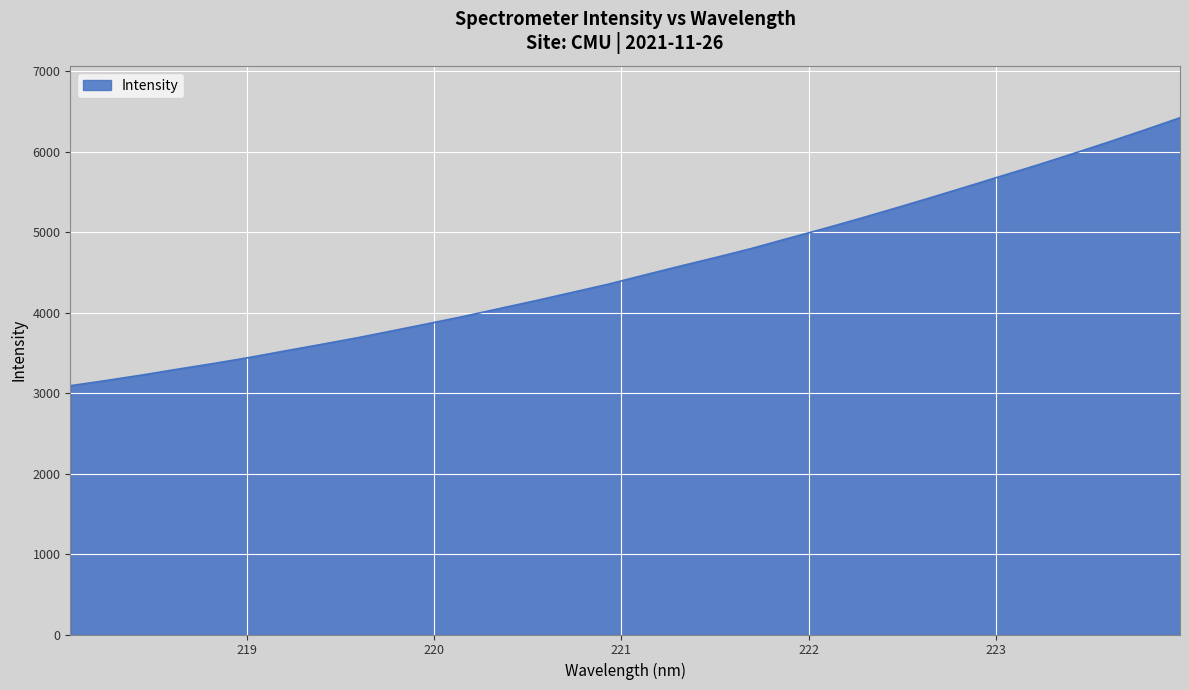

How many distinct data groups are displayed?

1